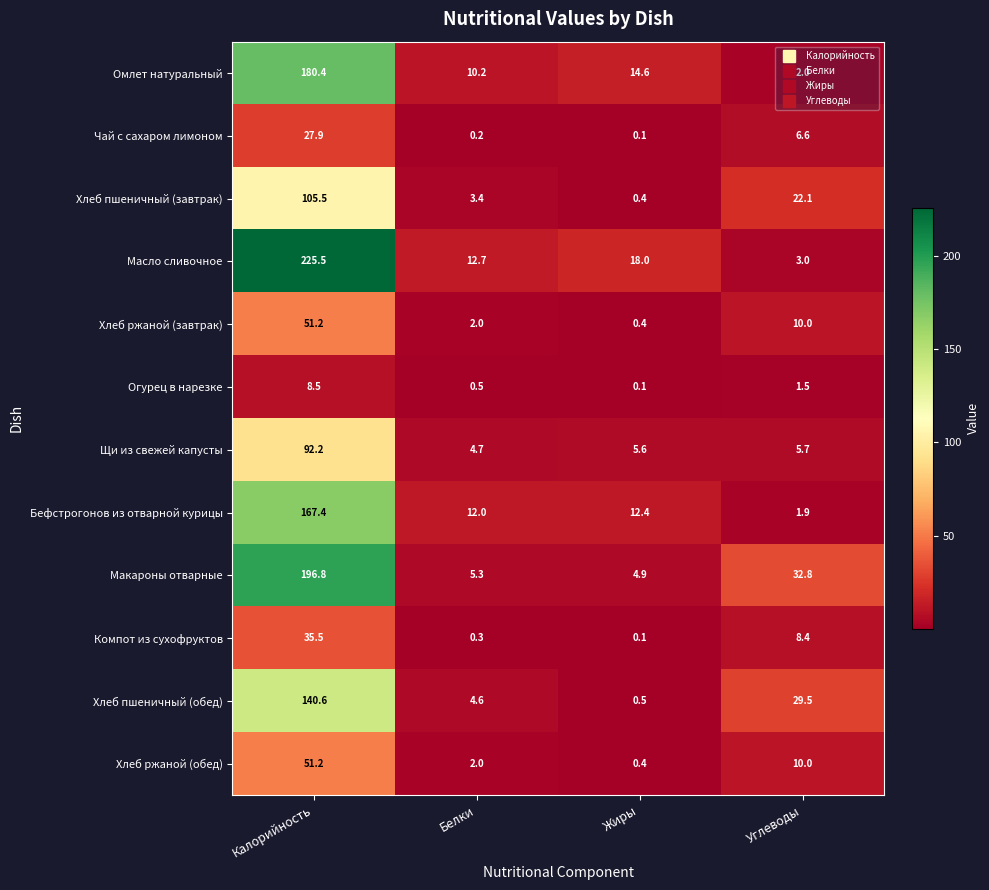

What is the difference between the Хлеб пшеничный (обед) values at Белки and Калорийность?

136.0